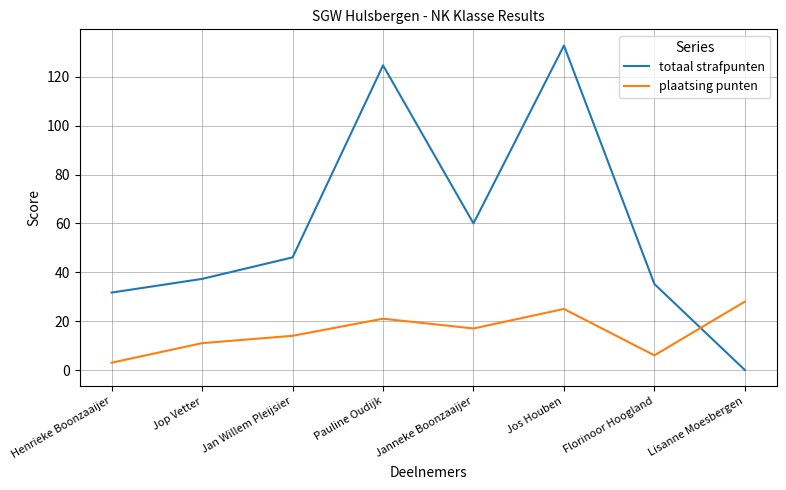

True or false: totaal strafpunten has a value of 60.0 at Janneke Boonzaaijer.

True